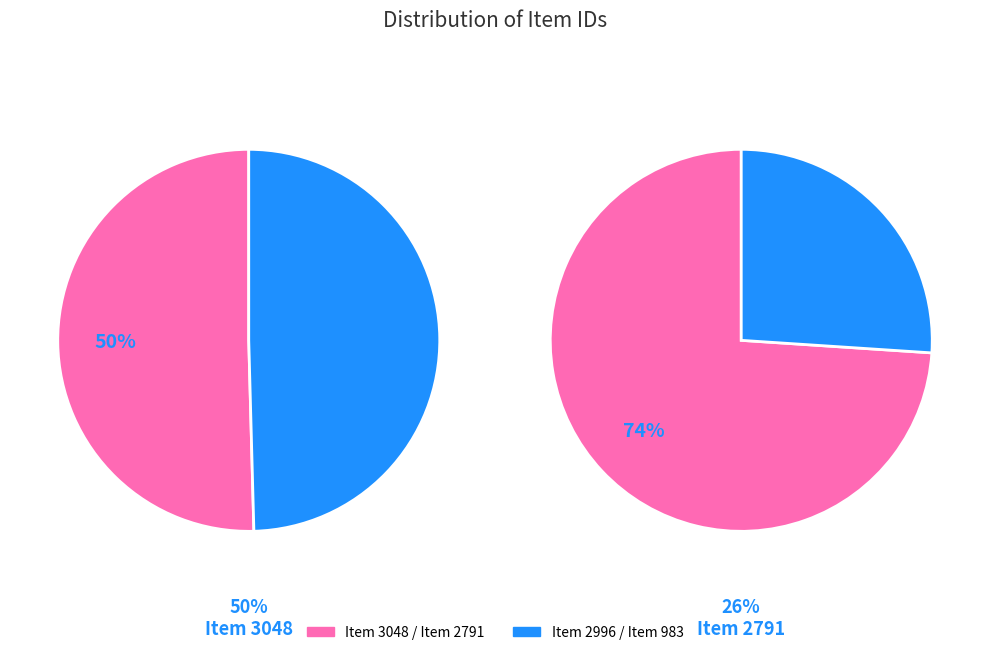

Which slice is the largest?

Item 3048